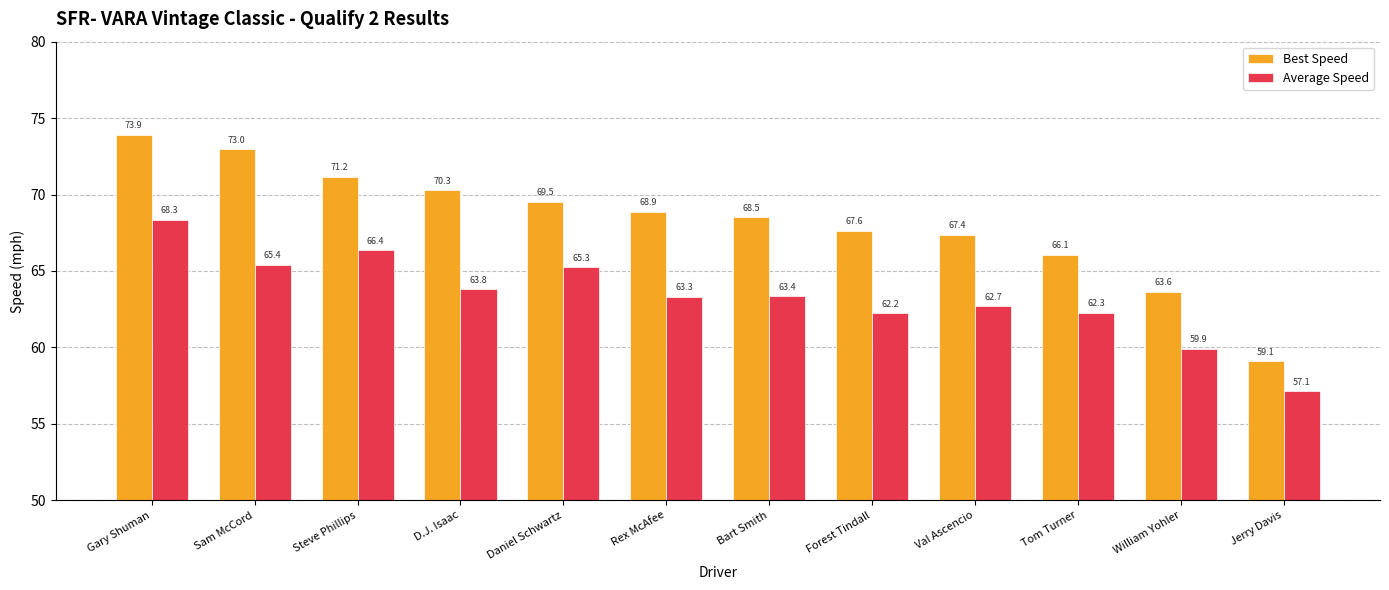

How many values in the Best Speed series exceed 68?

7